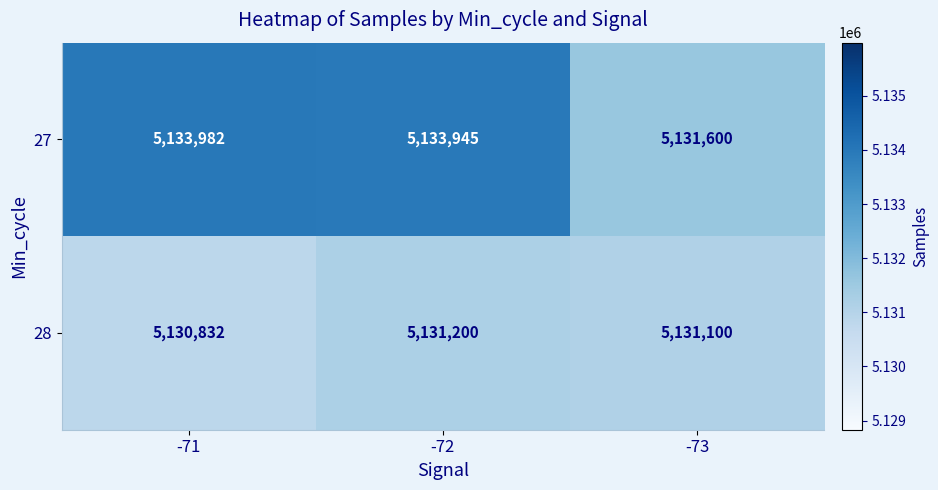

What is the difference between the highest and lowest values at -71?

3150